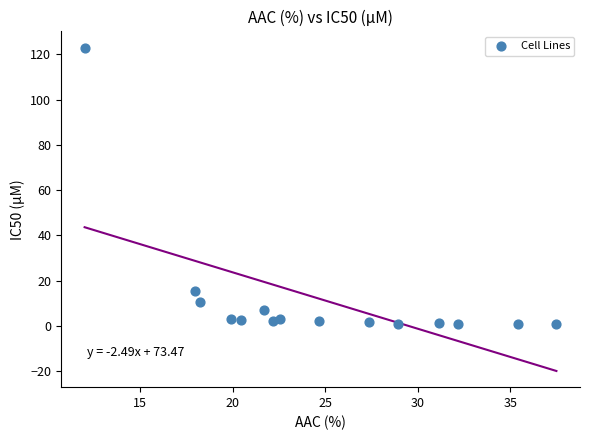

What is the range of X values (max minus min)?

25.5